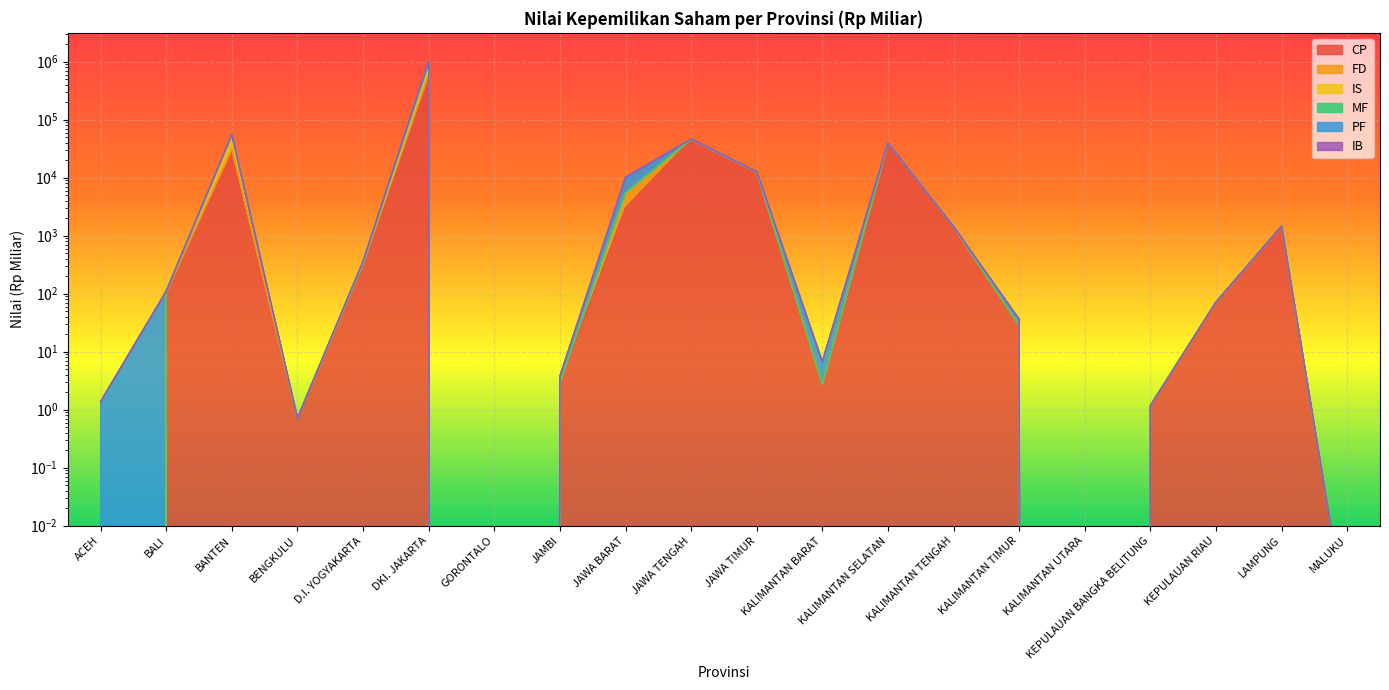

How many values in PF are above zero?

18